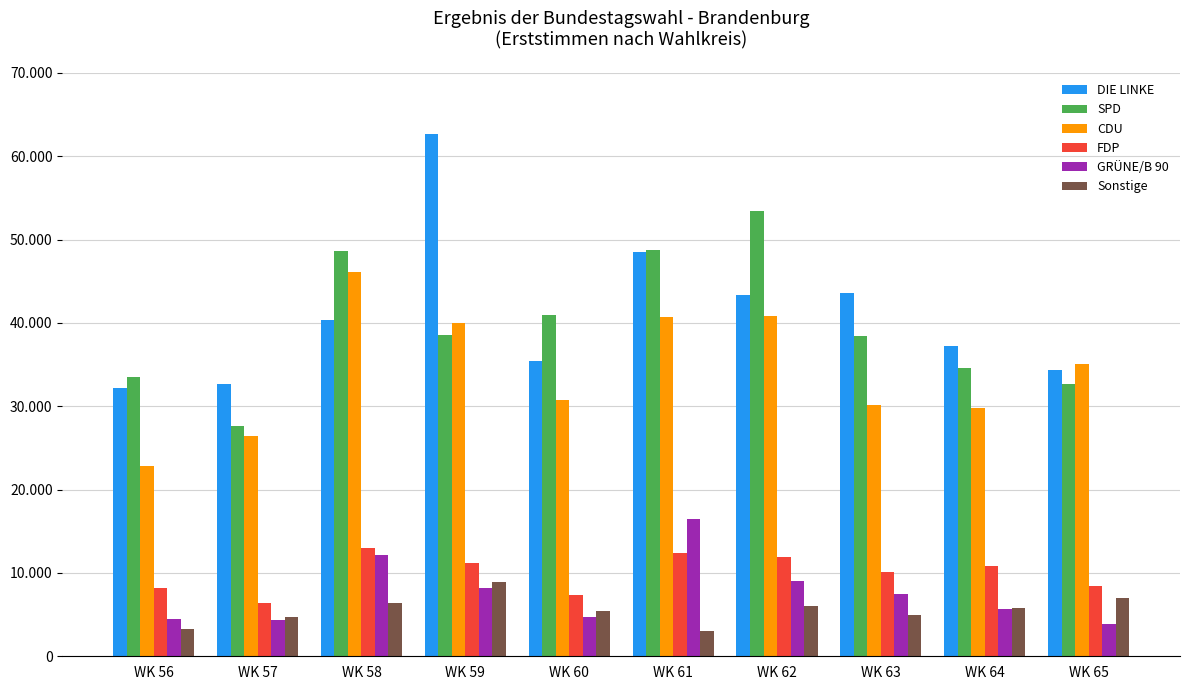

Which category has the highest value in the DIE LINKE series?

WK 59